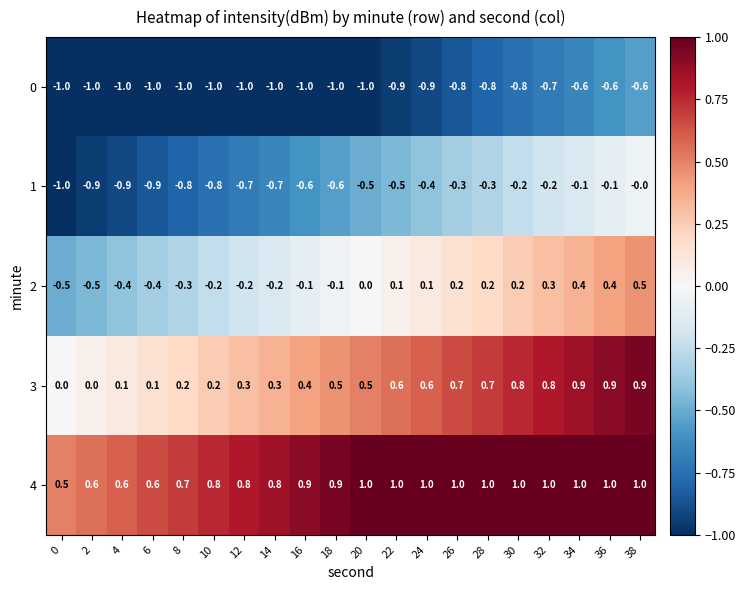

Rank the series at 12 from lowest to highest value.

0, 1, 2, 3, 4